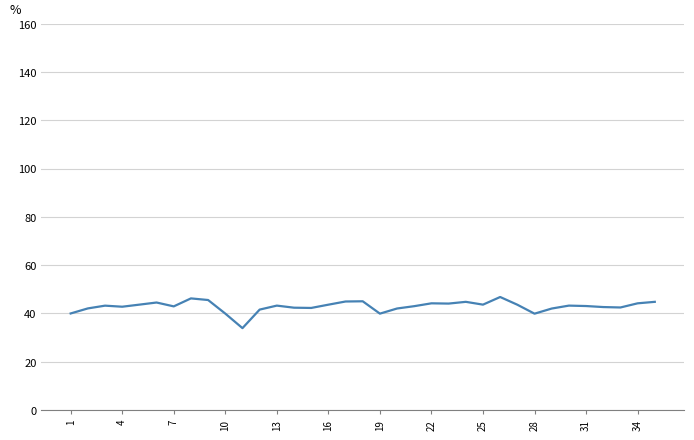

What is the difference between the maximum and minimum values?

12.9